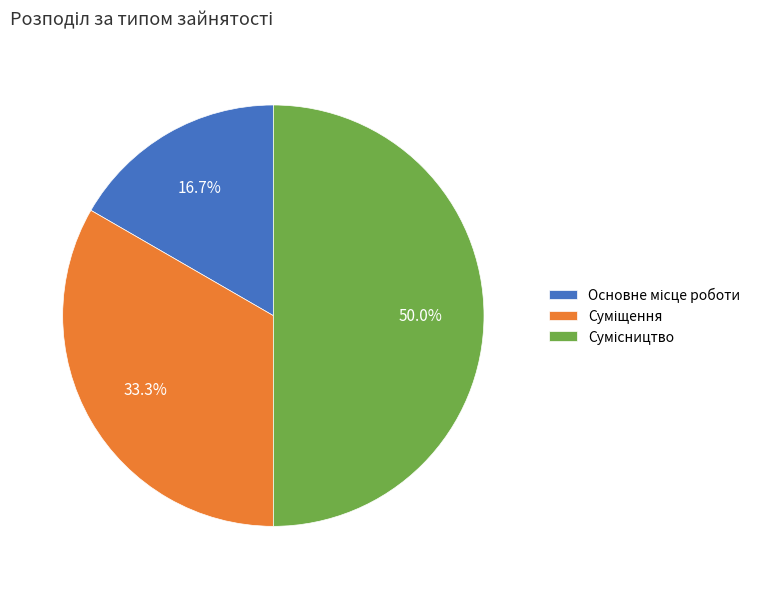

How many segments does this pie chart have?

3